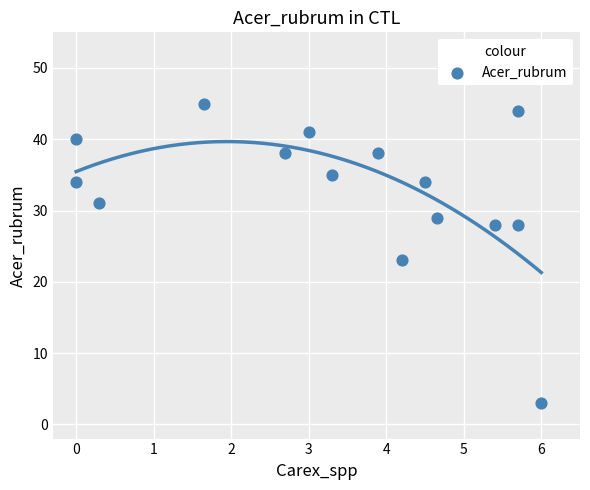

What Y value in the scatter plot is closest to 24?

23